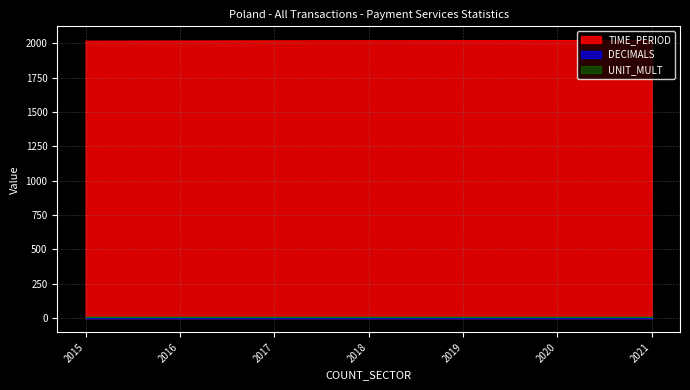

What is the lowest value of the UNIT_MULT series?

6